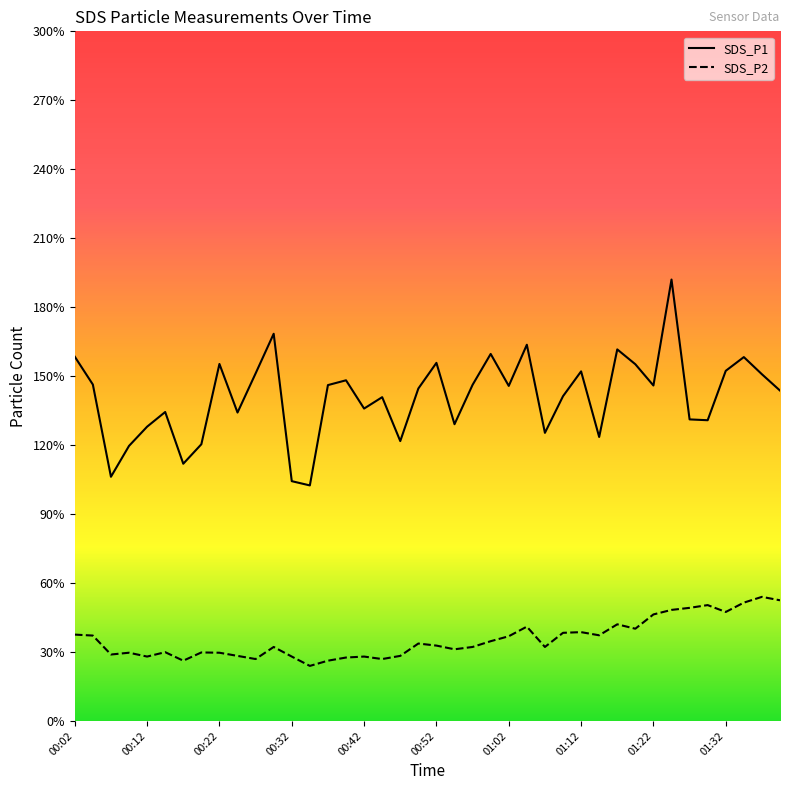

At which category does SDS_P1 reach its first local peak?

00:15